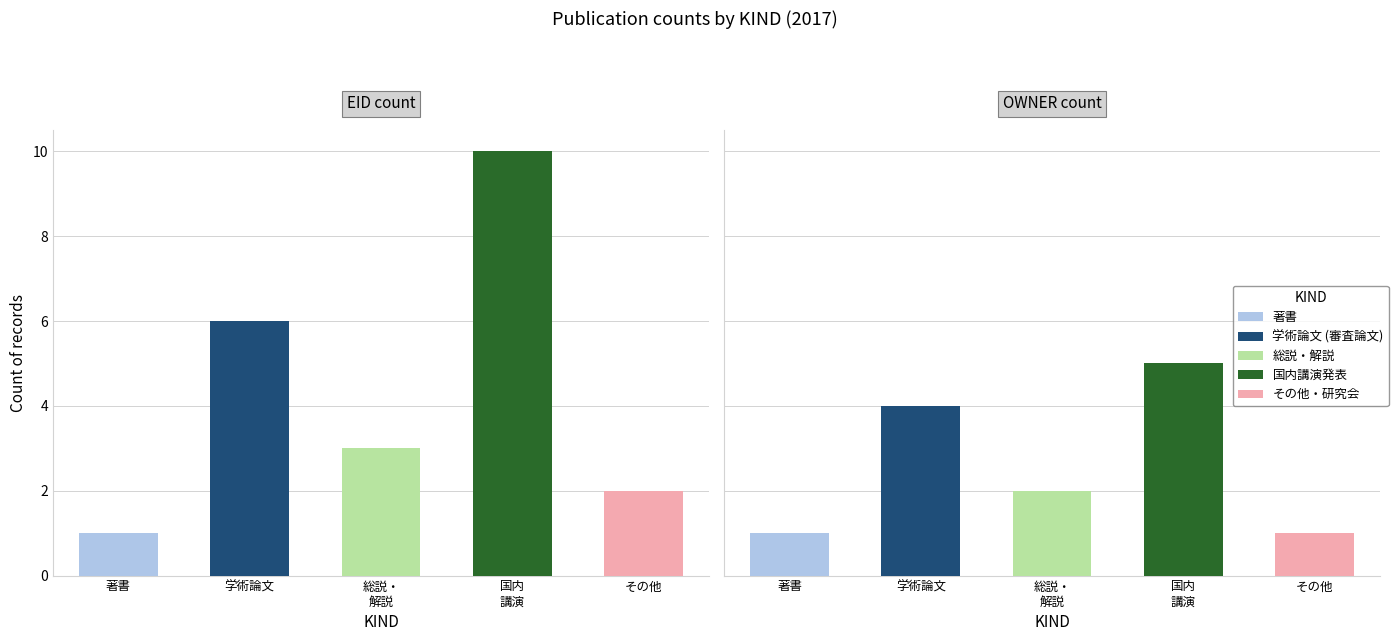

What position from the right is 著書?

5